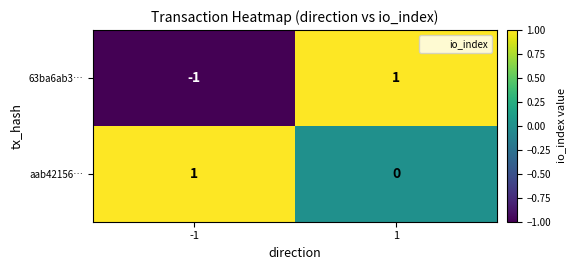

The 63ba6ab3… series shows -2 at -1. True or false?

False